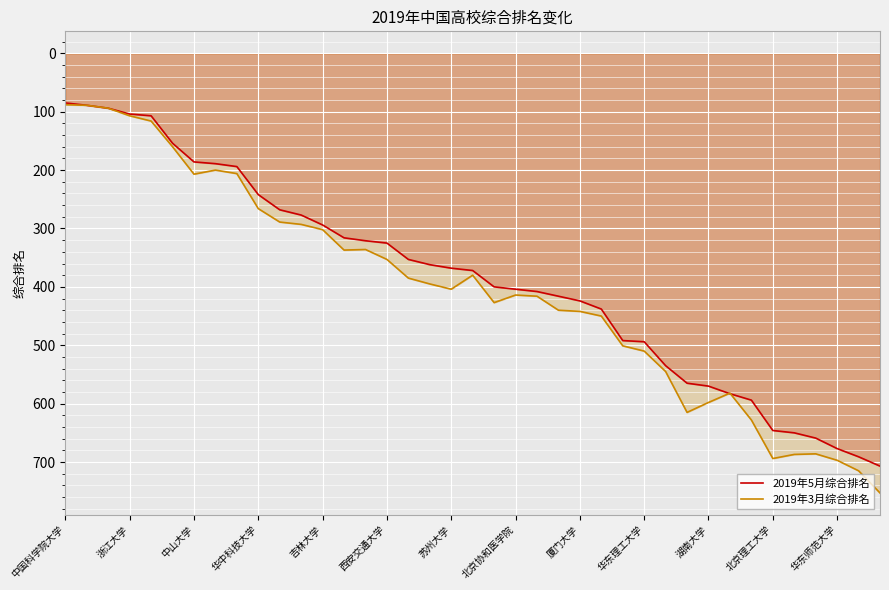

How many interior local valleys does the 2019年3月综合排名 series have?

6